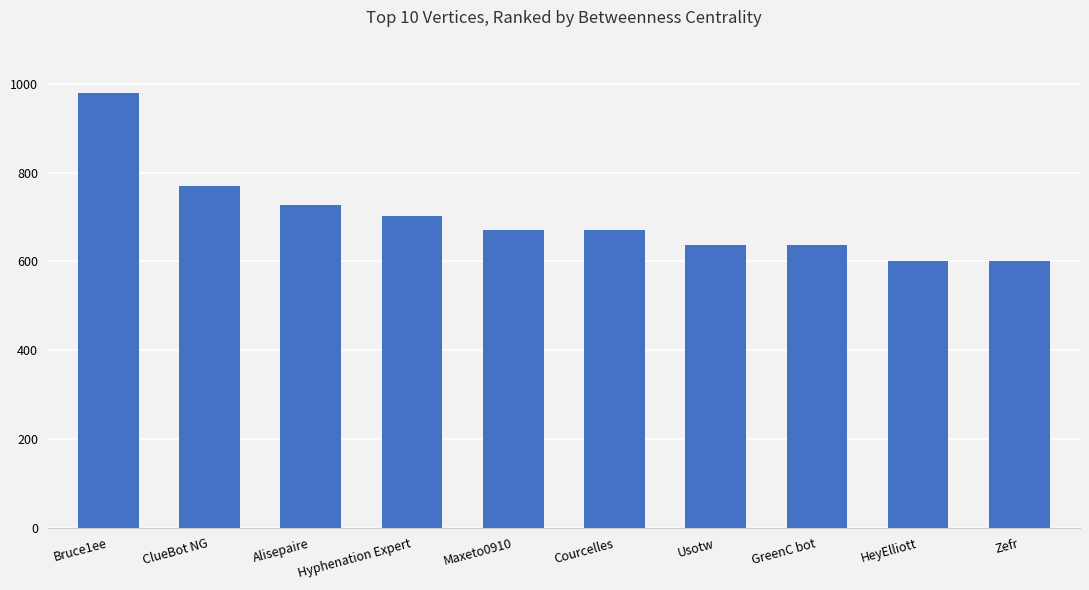

What is the average value?

699.9